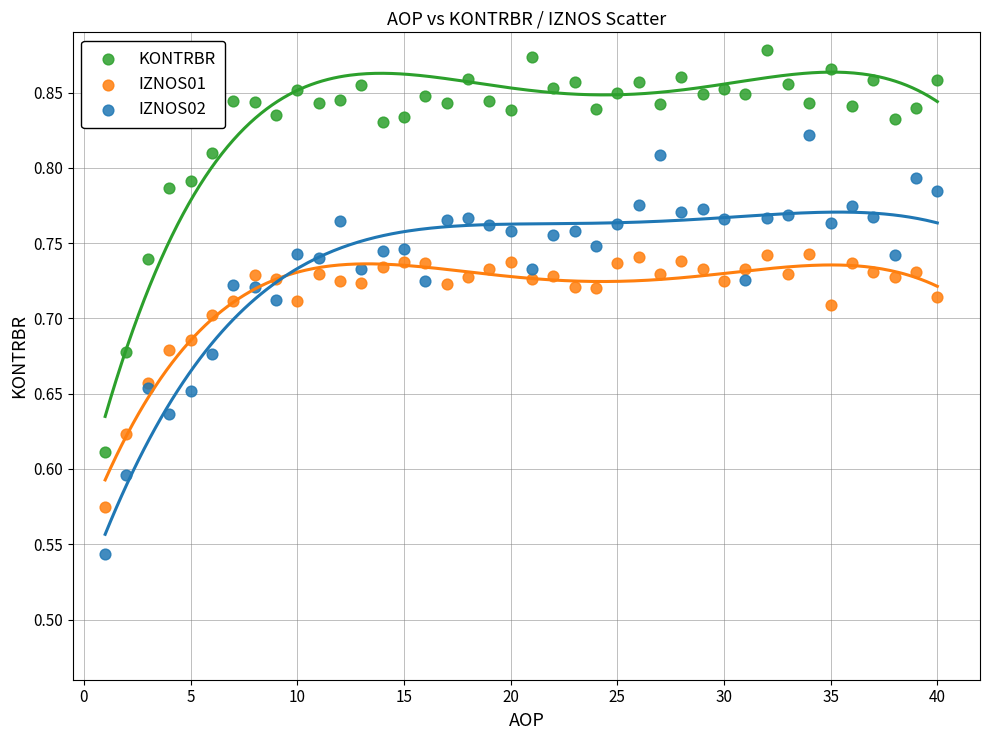

Which series reaches the maximum Y coordinate?

KONTRBR